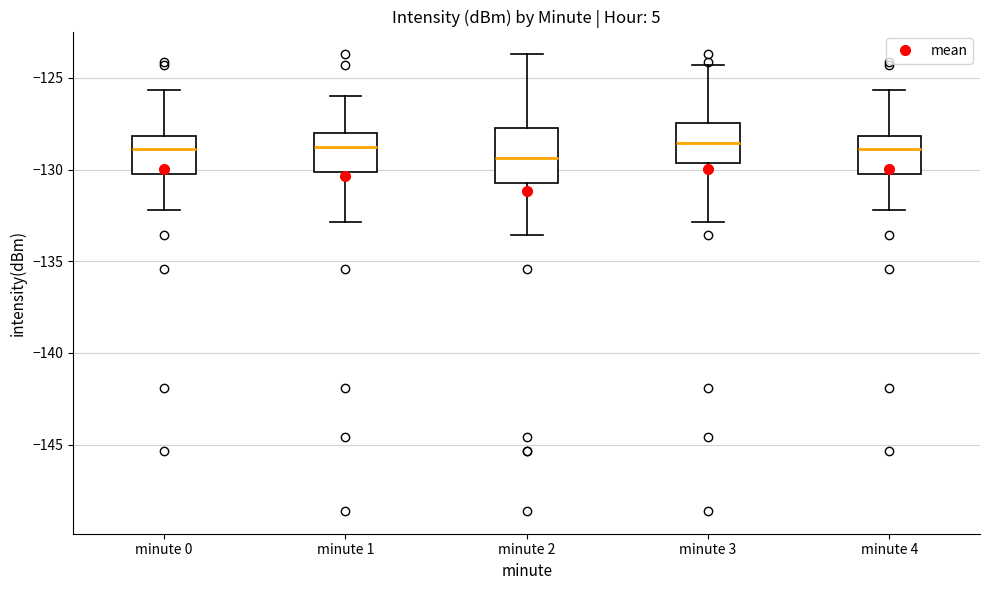

Where does the lower whisker of the box for minute 1 end on the y-axis? The values are not printed on the chart, so give them approximately, as read against the axis.

-133.0